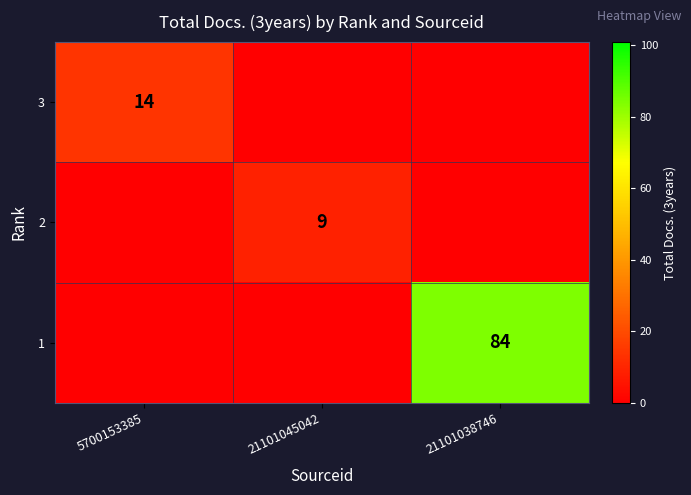

Is it true that 1 equals 84 at 21101038746?

True